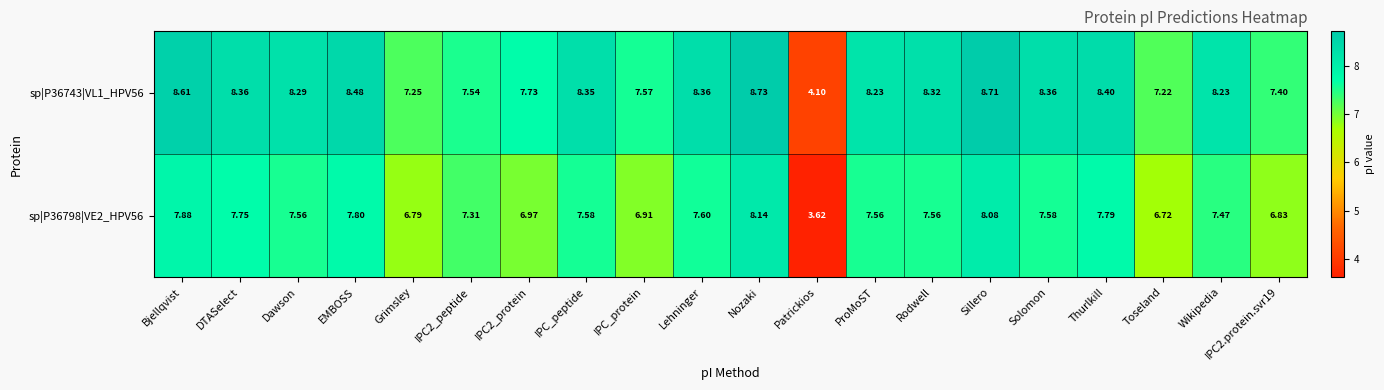

Which category has the lowest value in the sp|P36798|VE2_HPV56 series?

Patrickios